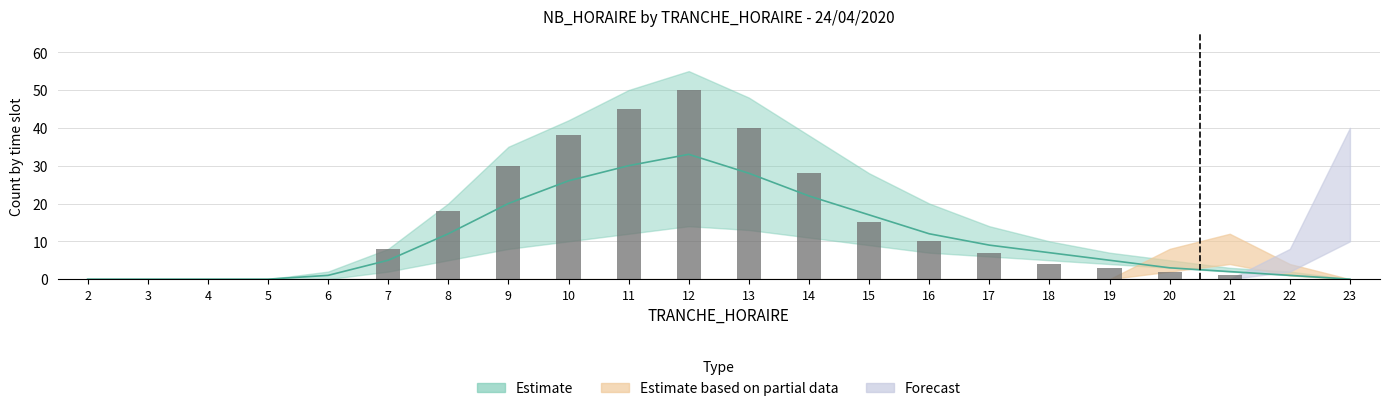

Are the bars horizontal?

No